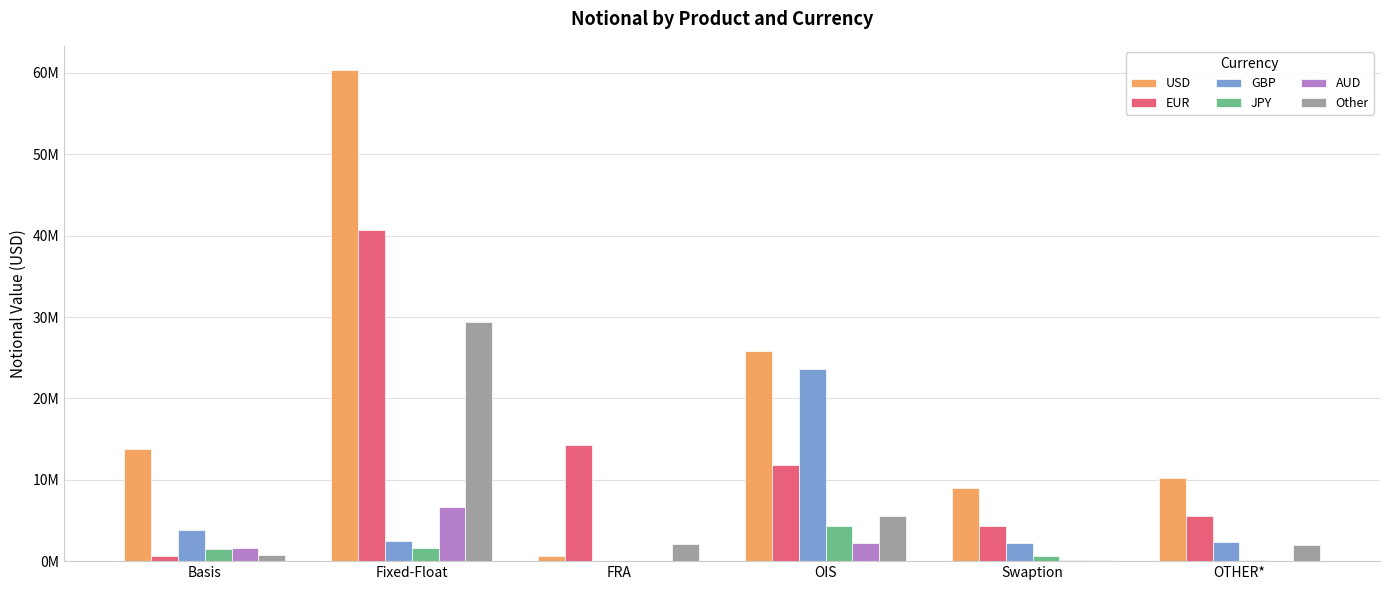

What are all the series names shown in the legend?

USD, EUR, GBP, JPY, AUD, Other